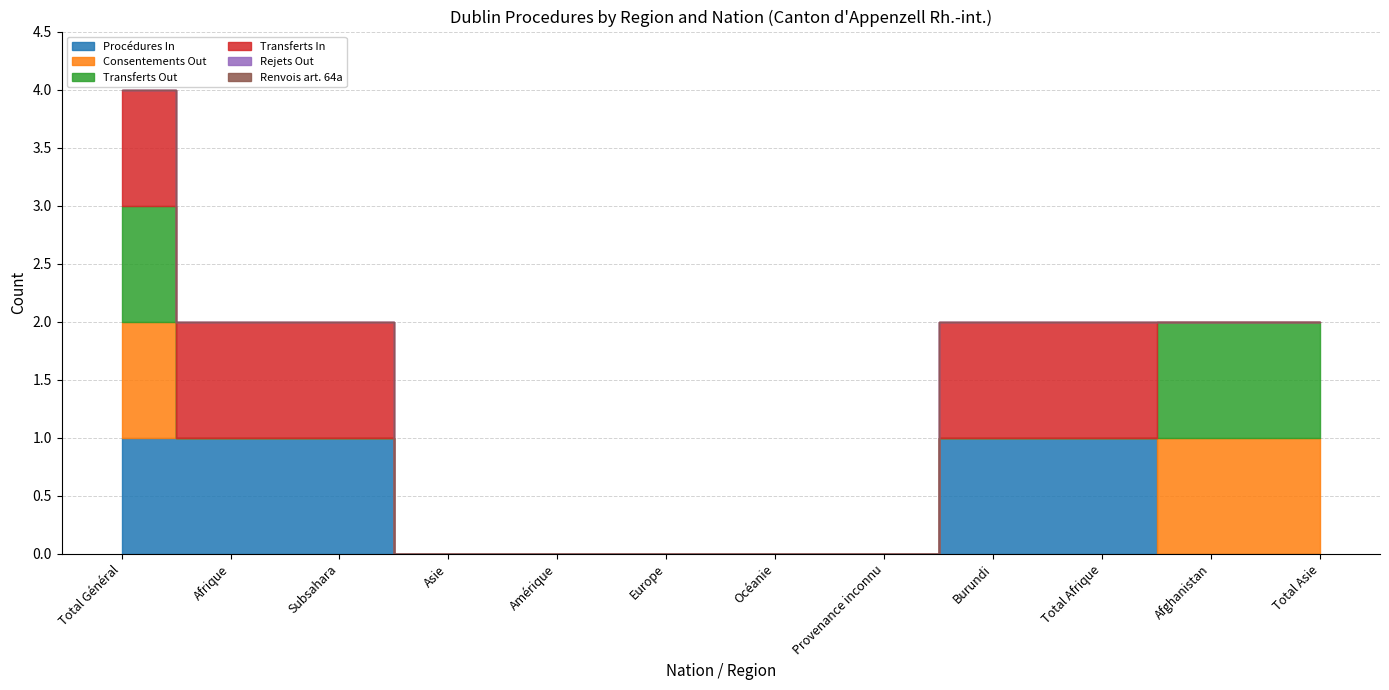

Which series has the largest total across all categories?

Procédures In